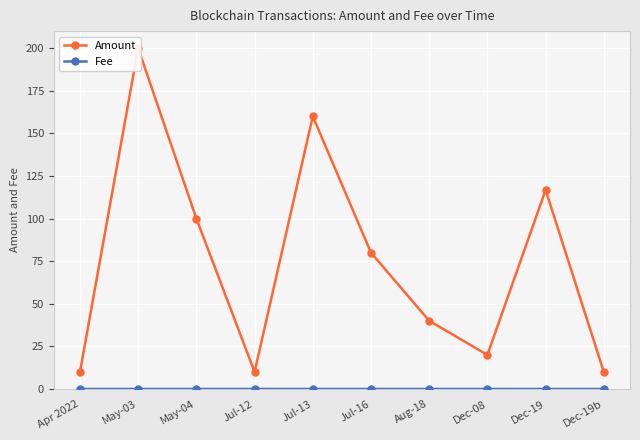

Reading right to left, extract all data points from this chart.

Amount: 10.0	116.8	20.0	40.0	80.0	160.0	10.0	100.0	200.0	10.0
Fee: 0.0	0.0	0.0	0.0	0.0	0.0	0.0	0.0	0.0	0.0